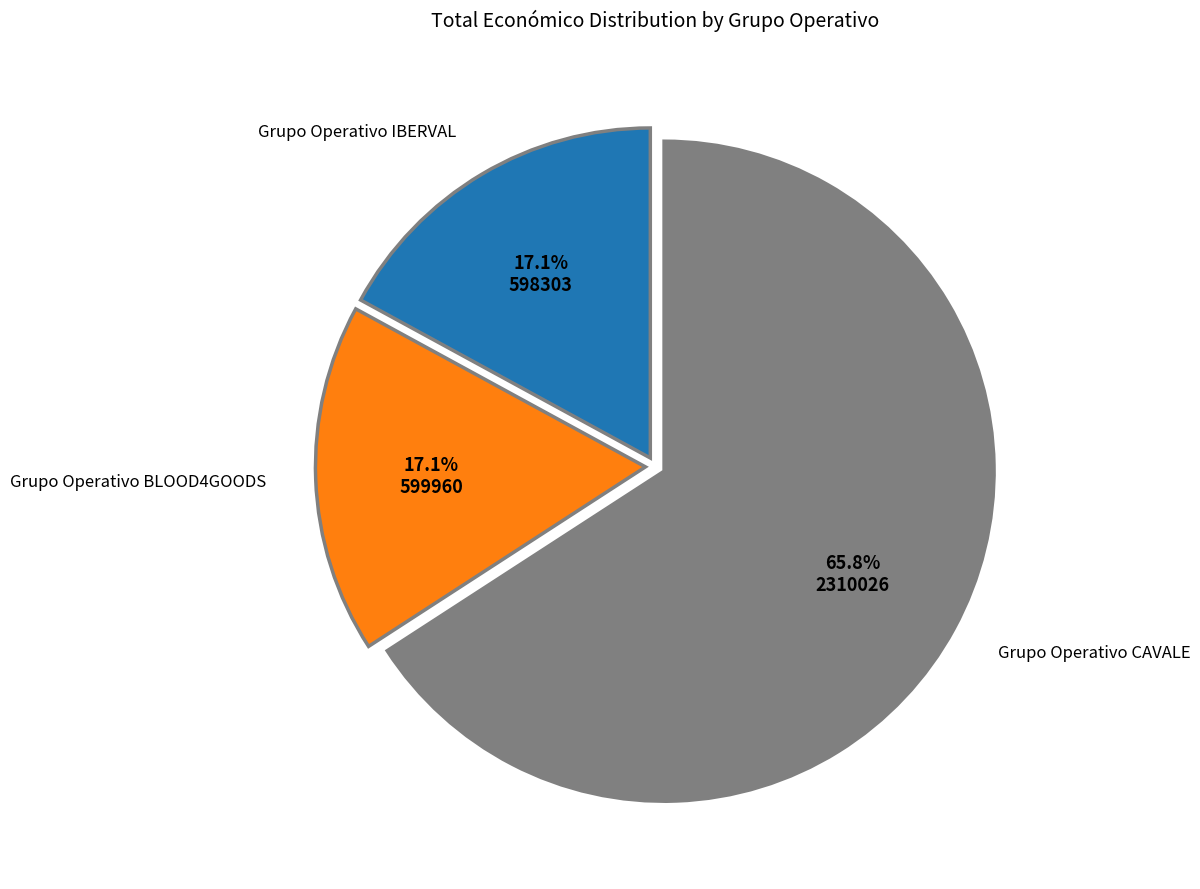

How many segments does this pie chart have?

3